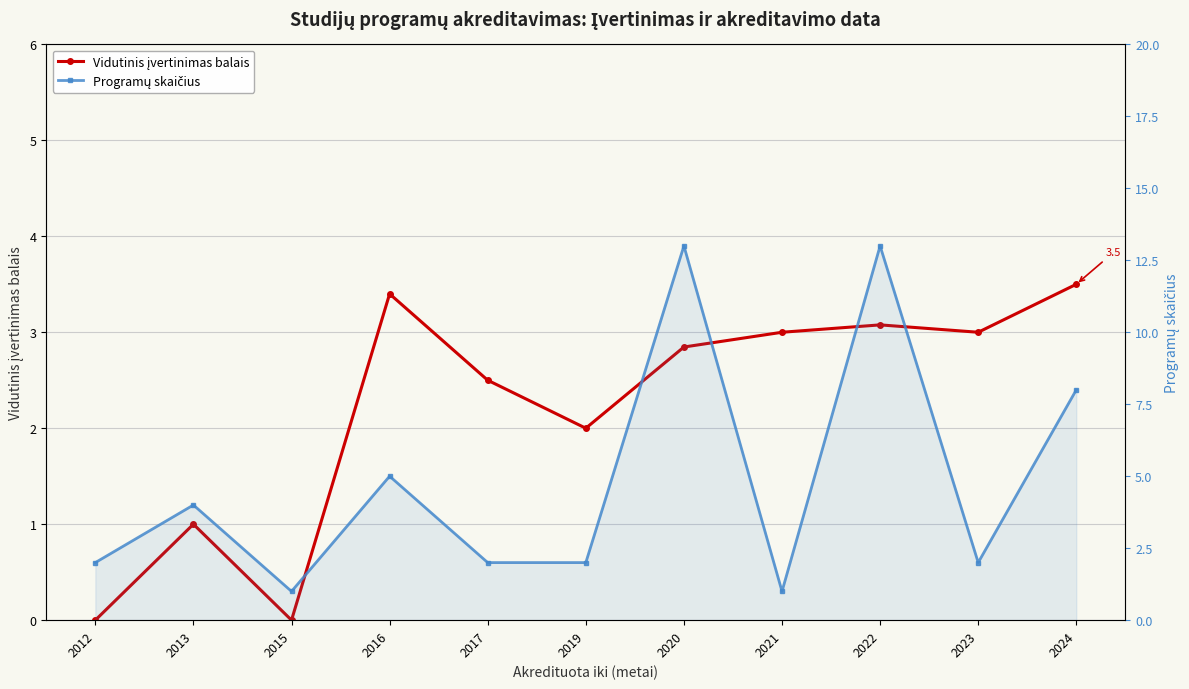

What is the difference between the maximum and second lowest values in the Programų skaičius series?

12.0